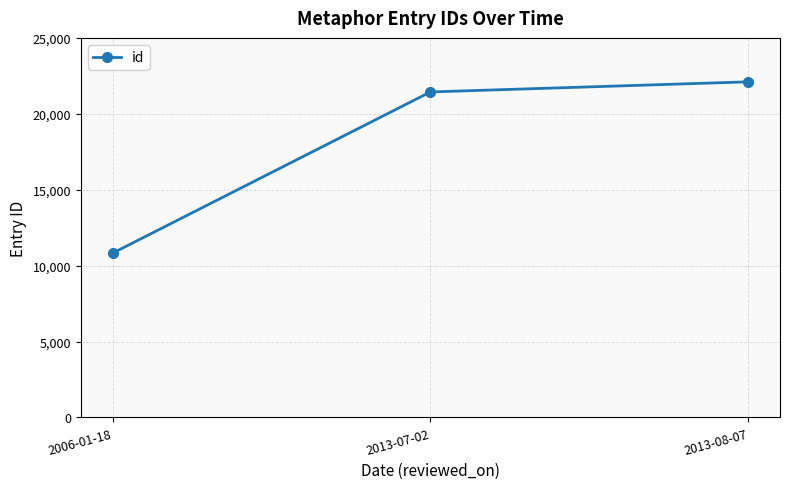

Which has a higher value, 2013-08-07 or 2006-01-18?

2013-08-07